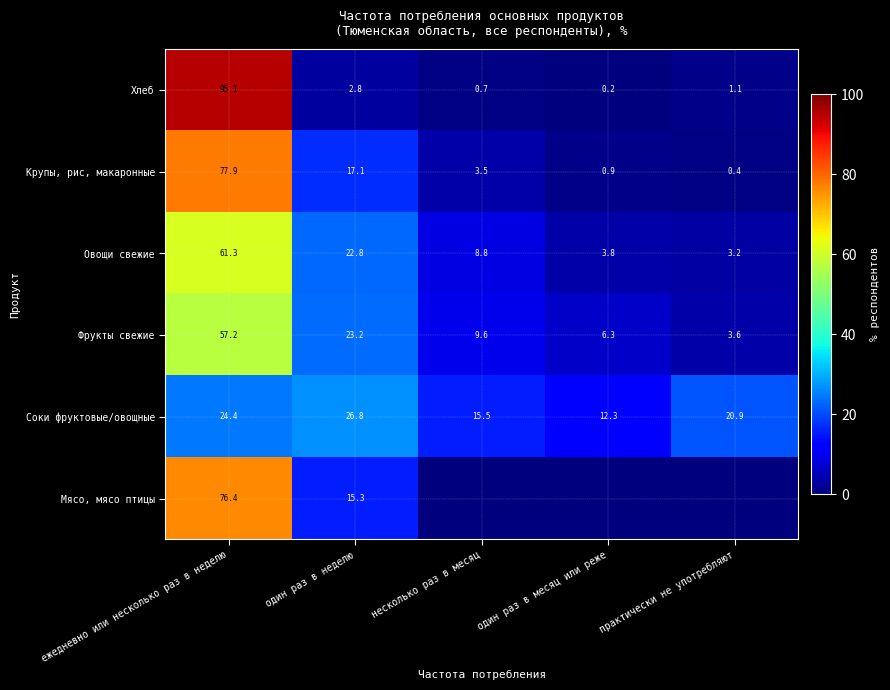

At which category is the sum across all series the highest?

ежедневно или несколько раз в неделю